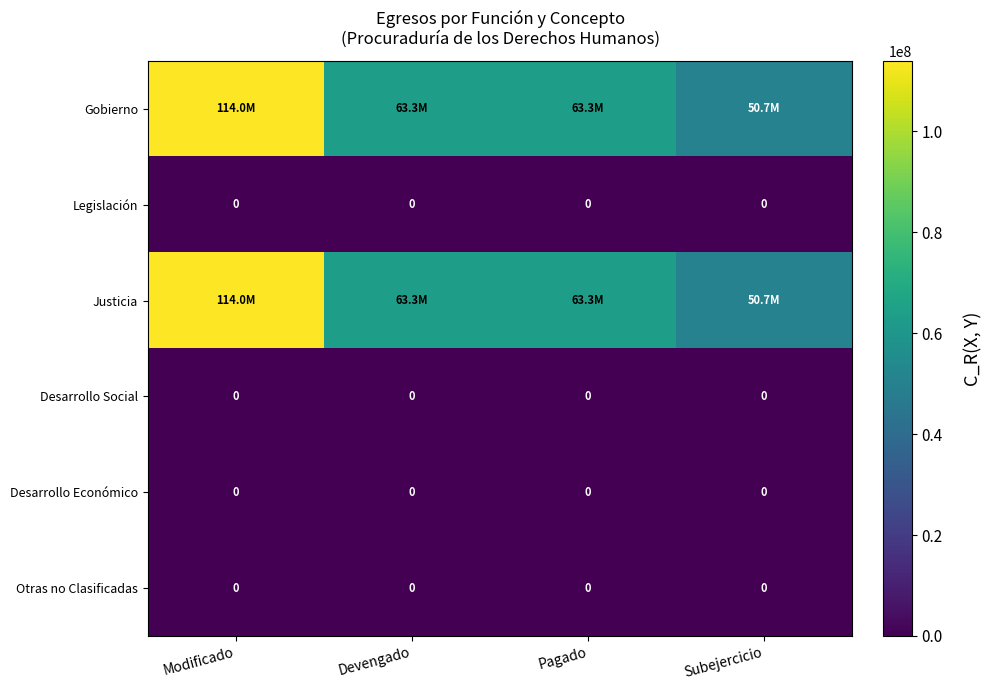

Rank the categories by Otras no Clasificadas value from highest to lowest.

Modificado, Devengado, Pagado, Subejercicio